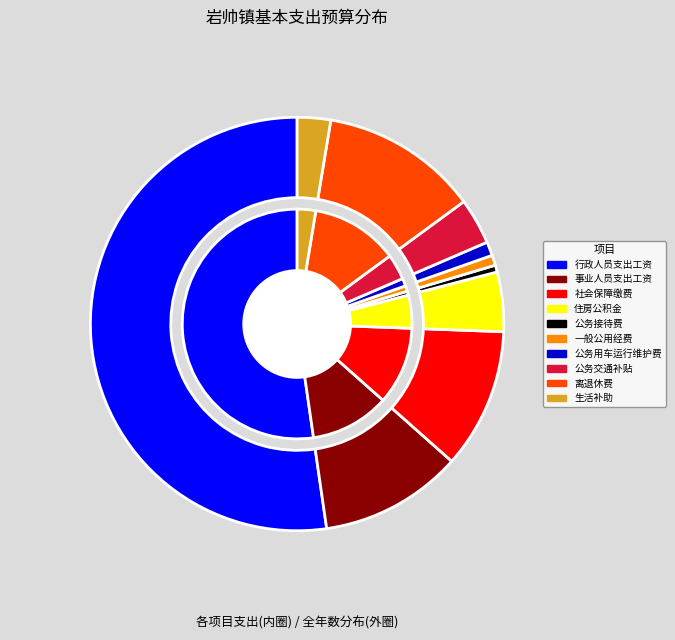

How many segments does this pie chart have?

10